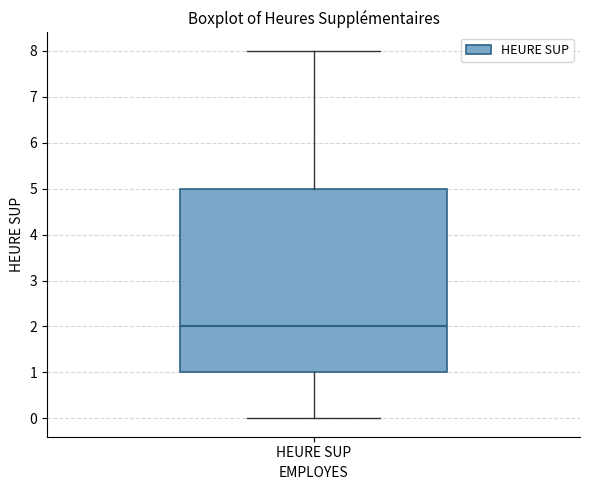

Read this box plot against the y-axis: the position of the median line, the range covered by the box, and the ends of both whiskers. The values are not printed on the chart, so give them approximately, as read against the axis.

median 2, box 1 to 5, whiskers 0 to 8